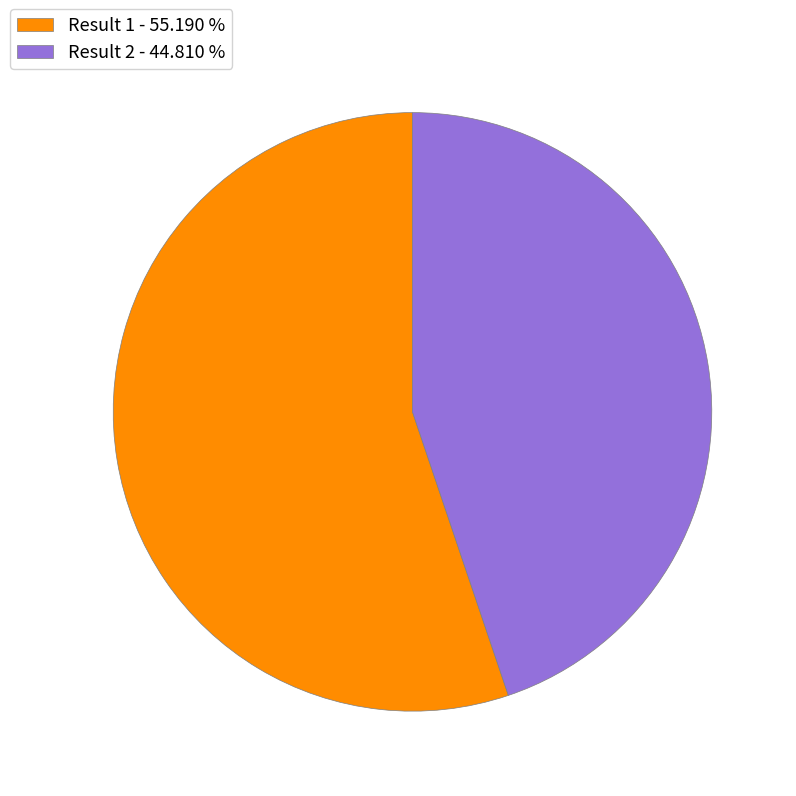

How many slices are in this pie chart?

2